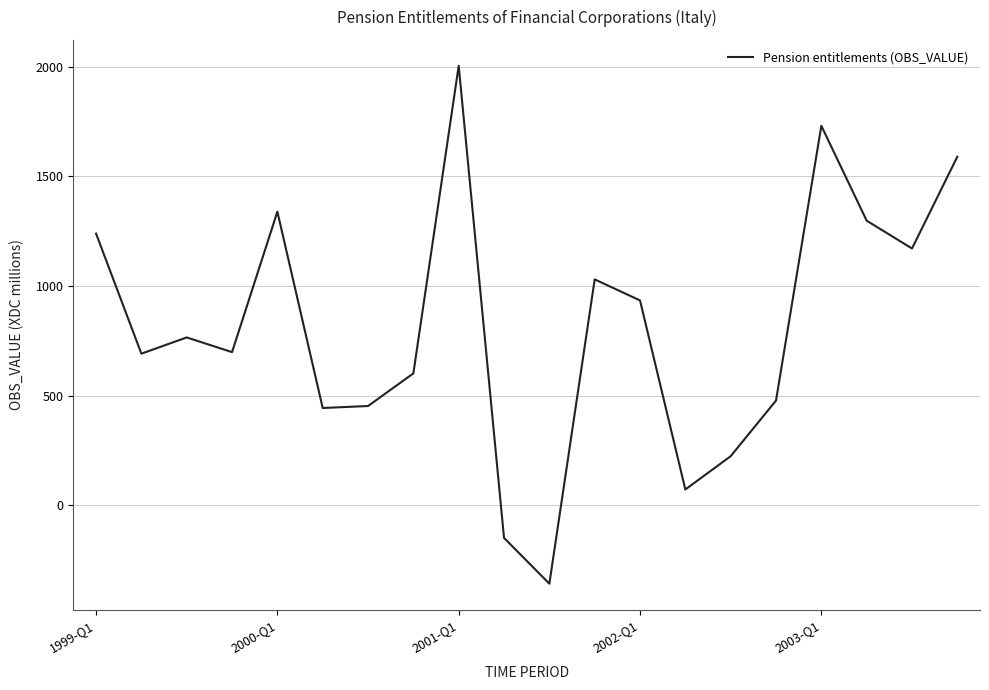

What is the greatest value displayed?

2005